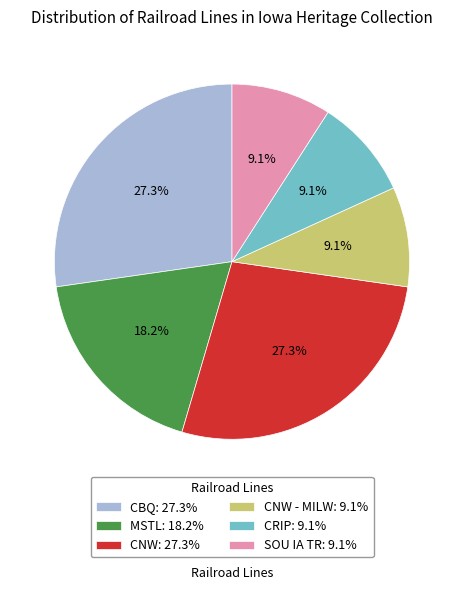

What percentage is NOT represented by CRIP: 9.1%?

90.9%